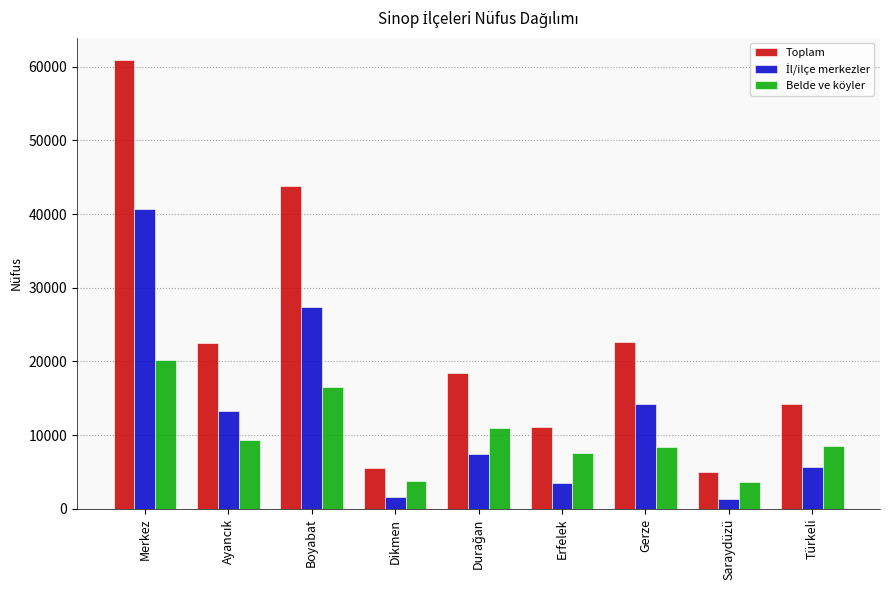

Are the bars horizontal?

No